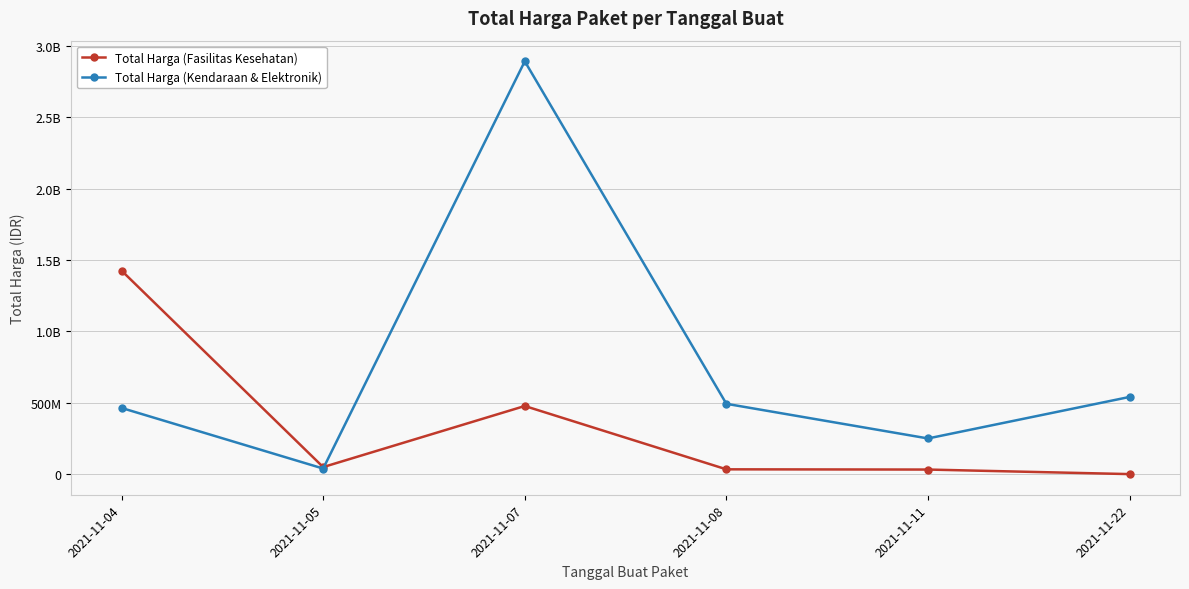

What are all the series names shown in the legend?

Total Harga (Fasilitas Kesehatan), Total Harga (Kendaraan & Elektronik)